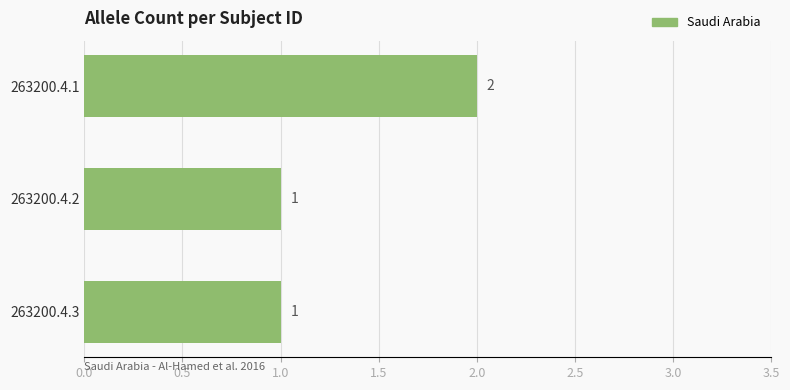

How many data points does each series have?

3